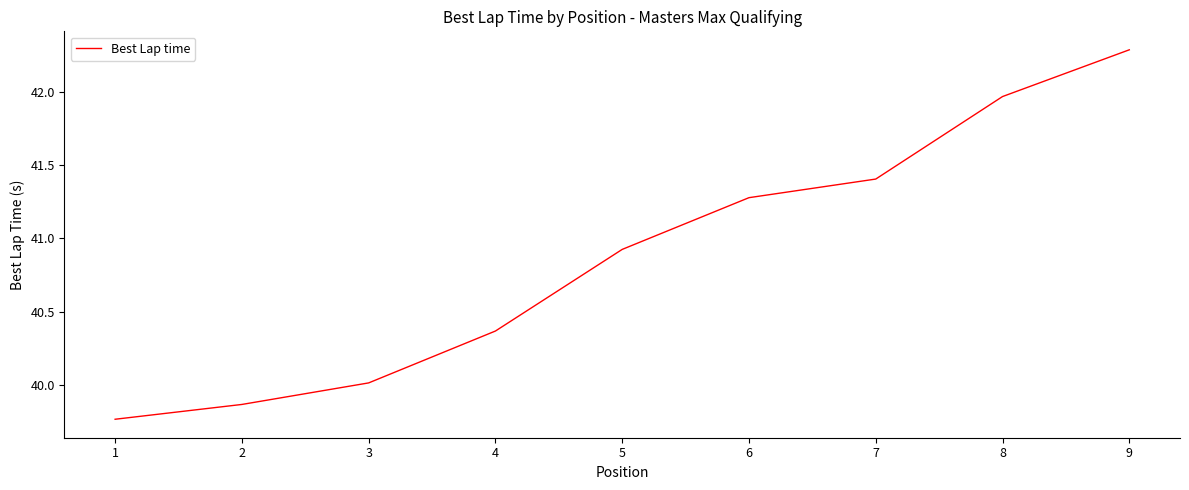

What is the difference between the maximum and second lowest values?

2.4